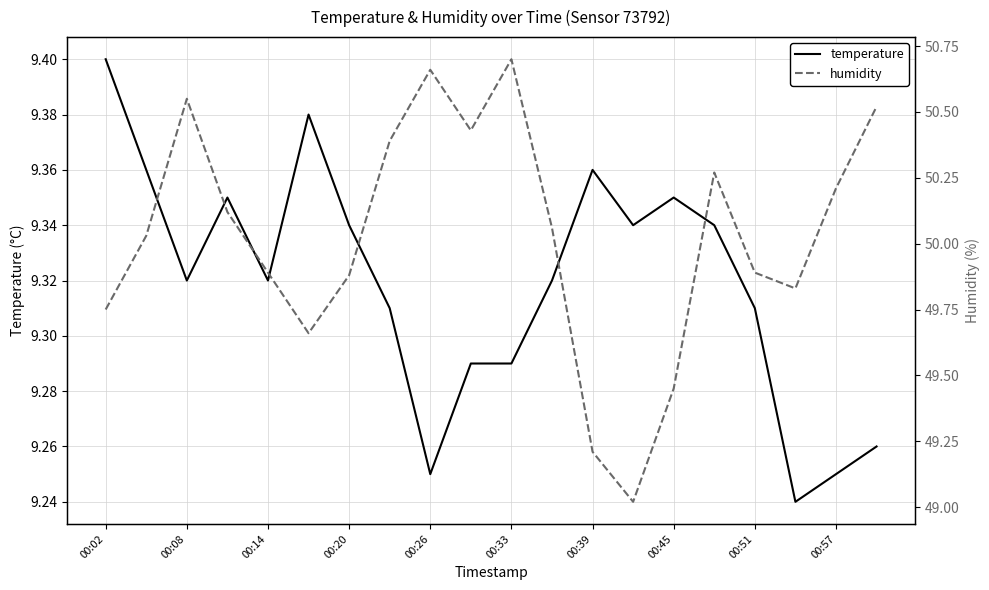

The value of temperature at 00:20 is 5.3. True or false?

False